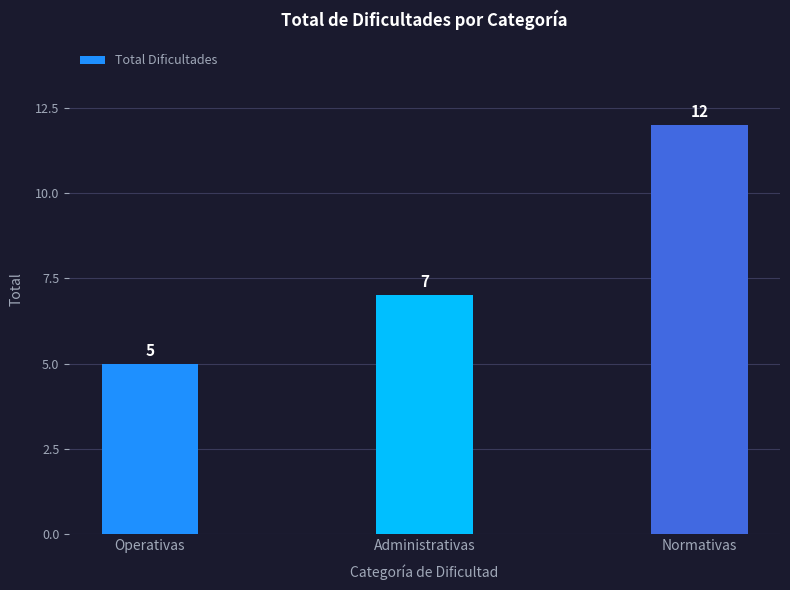

What is the change in value from Operativas to Normativas?

+7